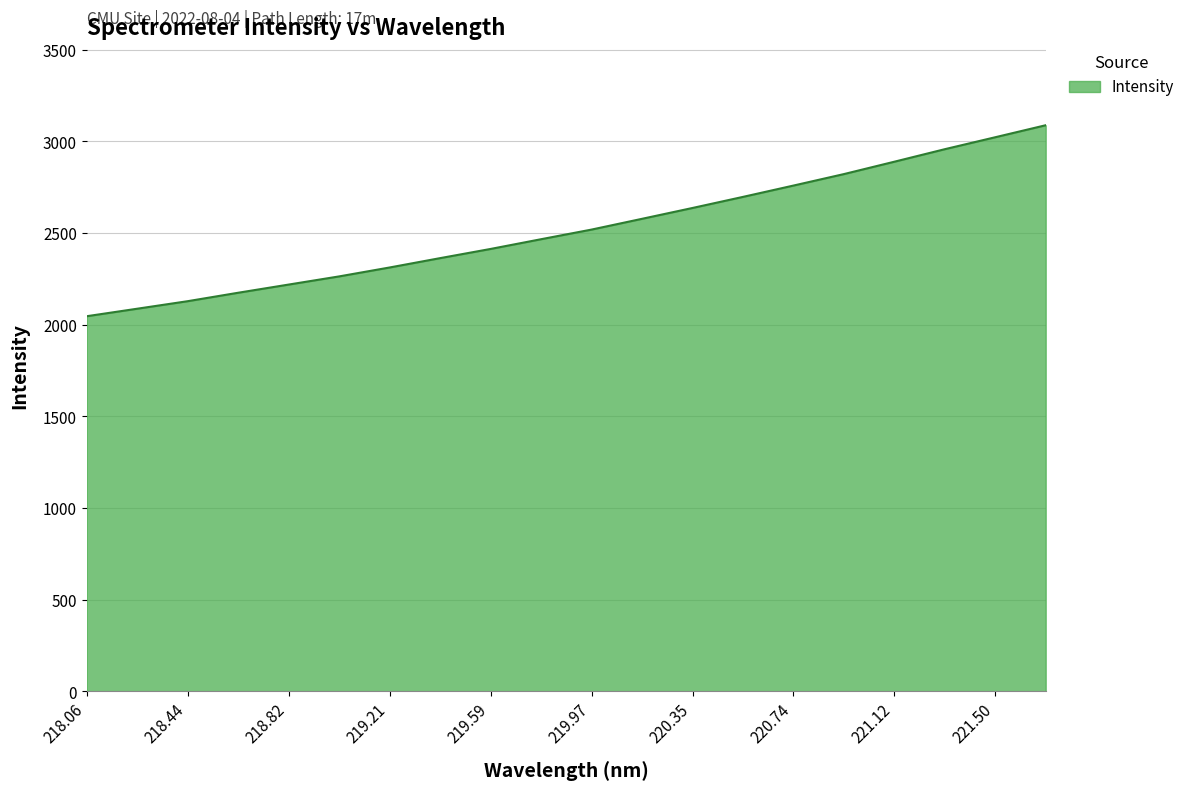

What is the minimum value shown in the chart?

2046.4